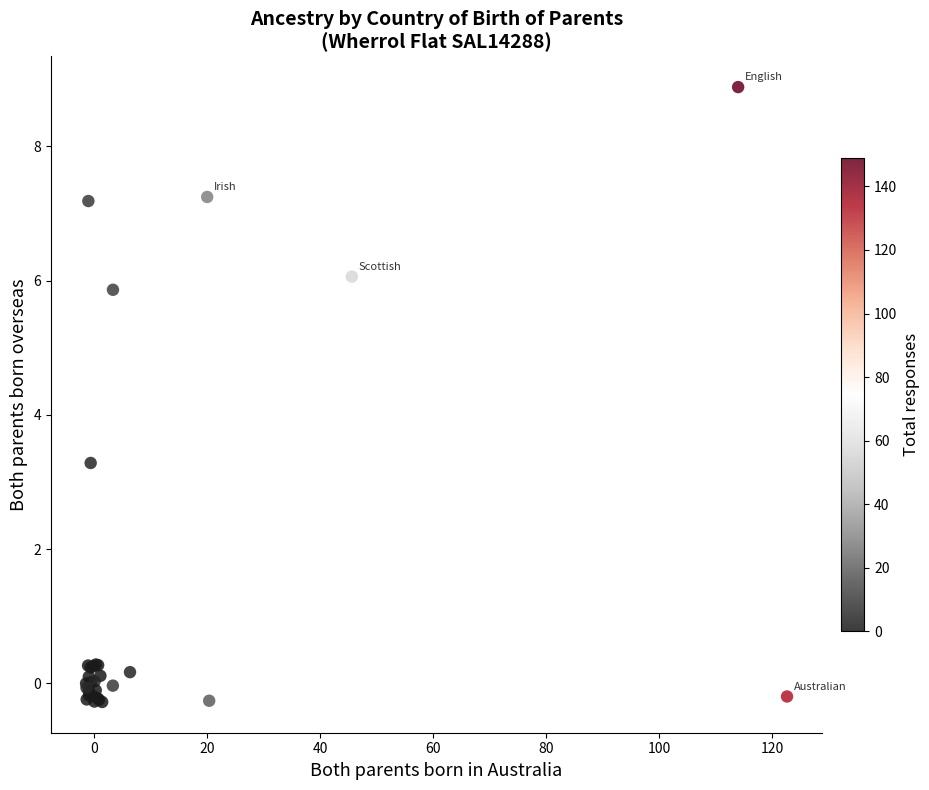

What Y value in the scatter plot is closest to 4?

3.3